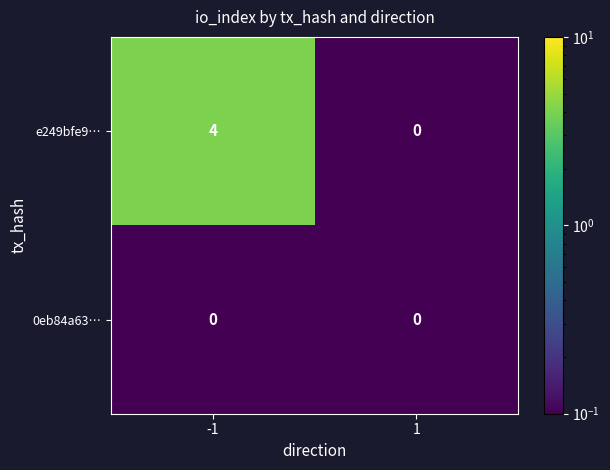

What is the minimum value shown in the chart?

0